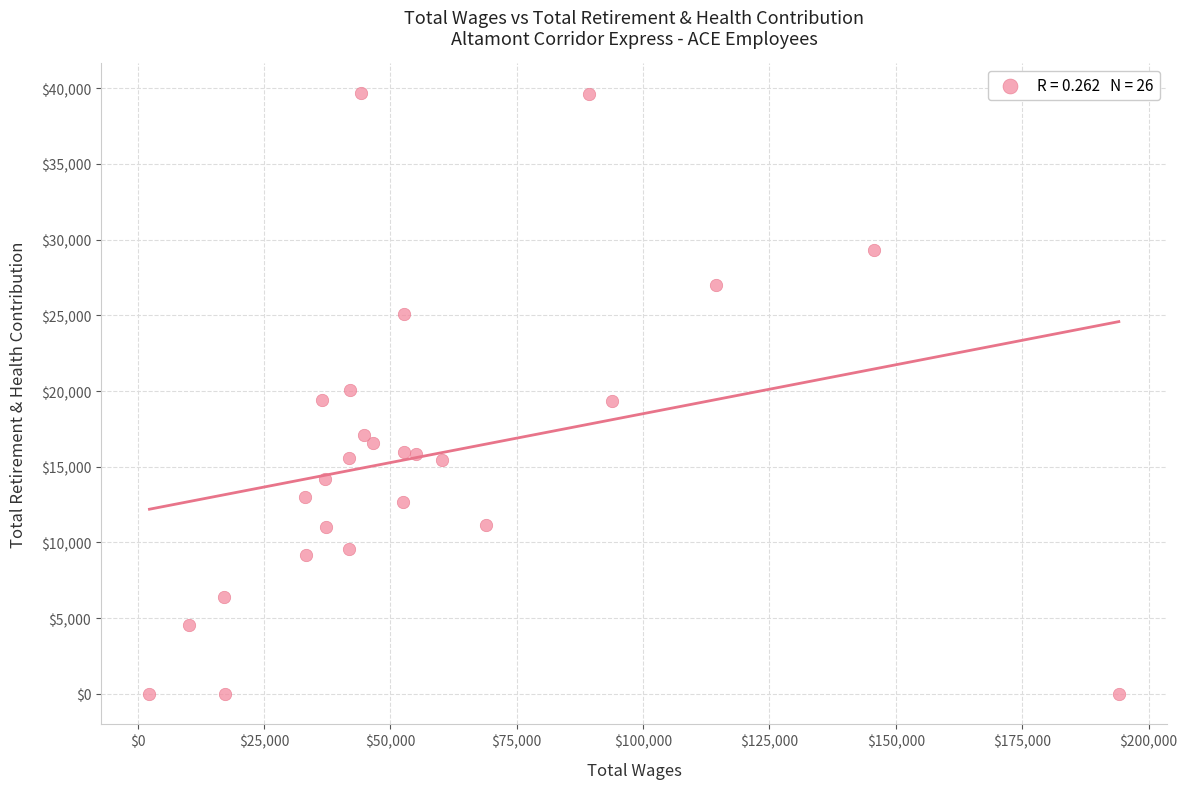

What is the range of X values (max minus min)?

191796